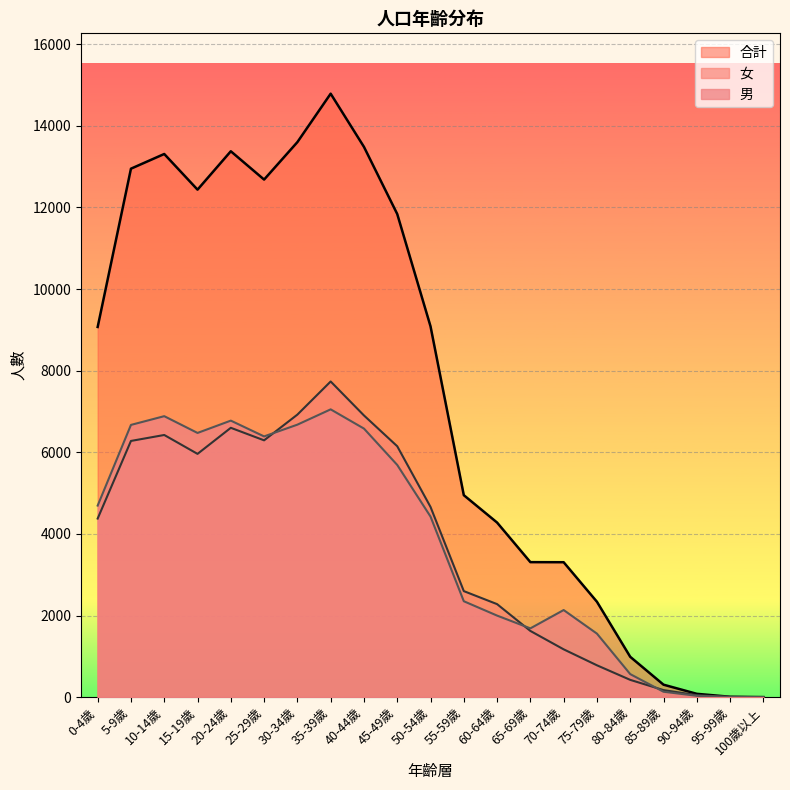

True or false: 合計 has a value of 2613 at 15-19歲.

False